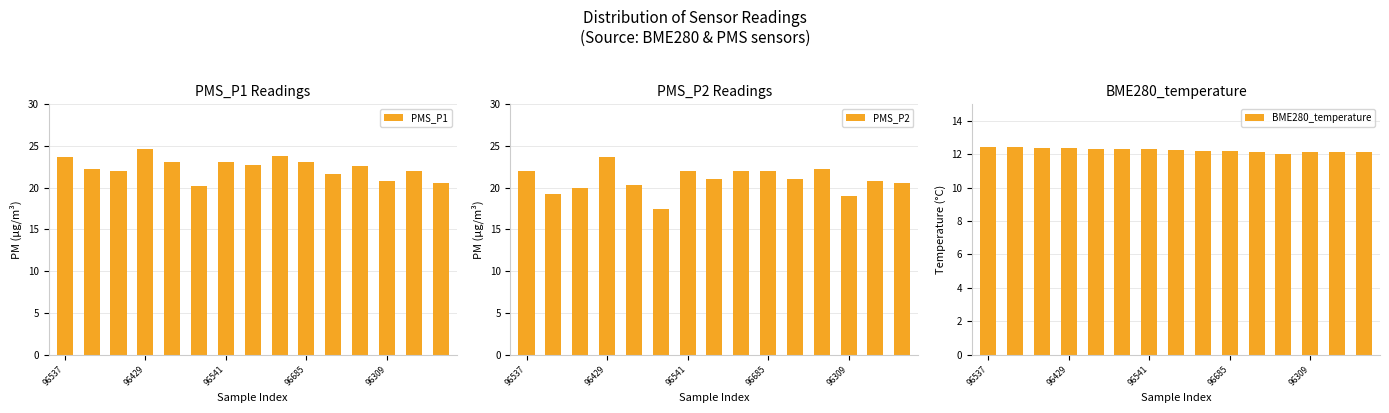

Where is BME280_temperature nearest to the value 12?

11